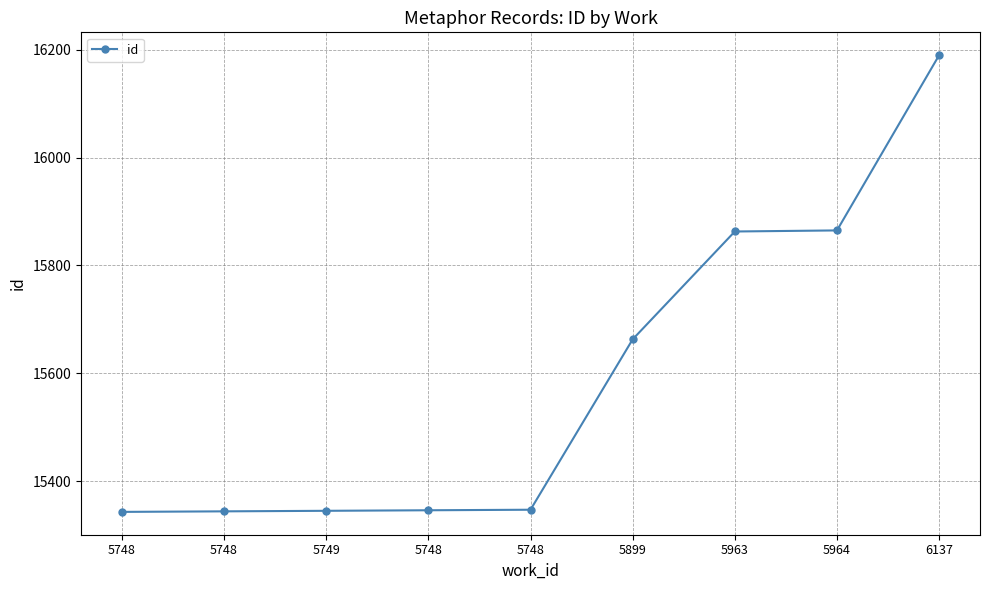

How many lines are shown in the chart?

1